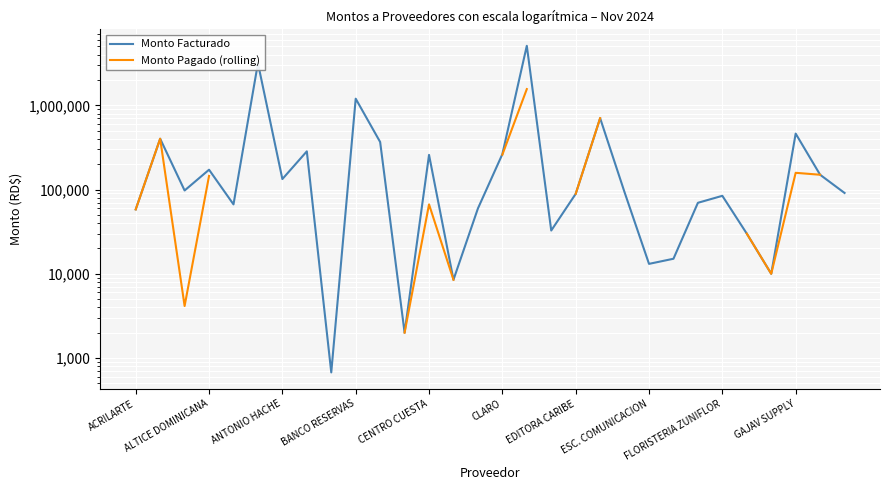

How many values in the Monto Pagado (rolling) series exceed 259480?

5